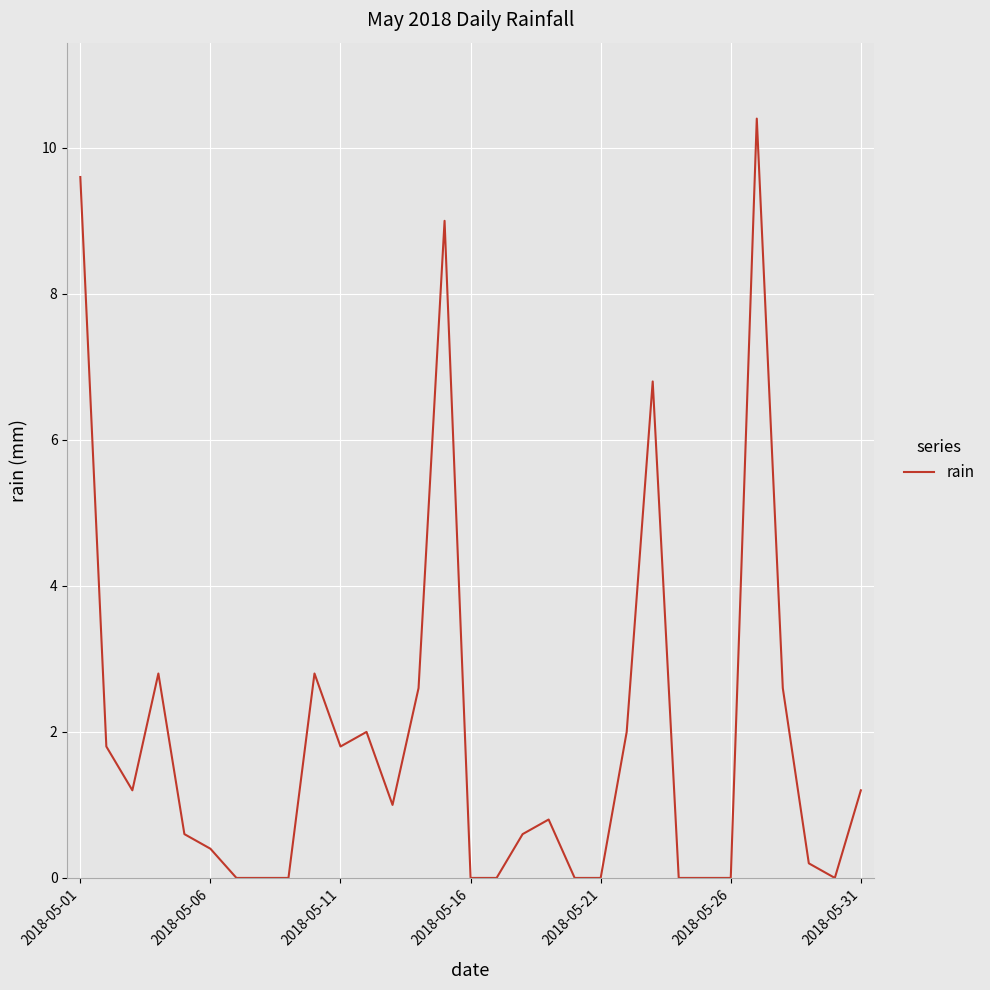

What is the maximum value shown in the chart?

10.4